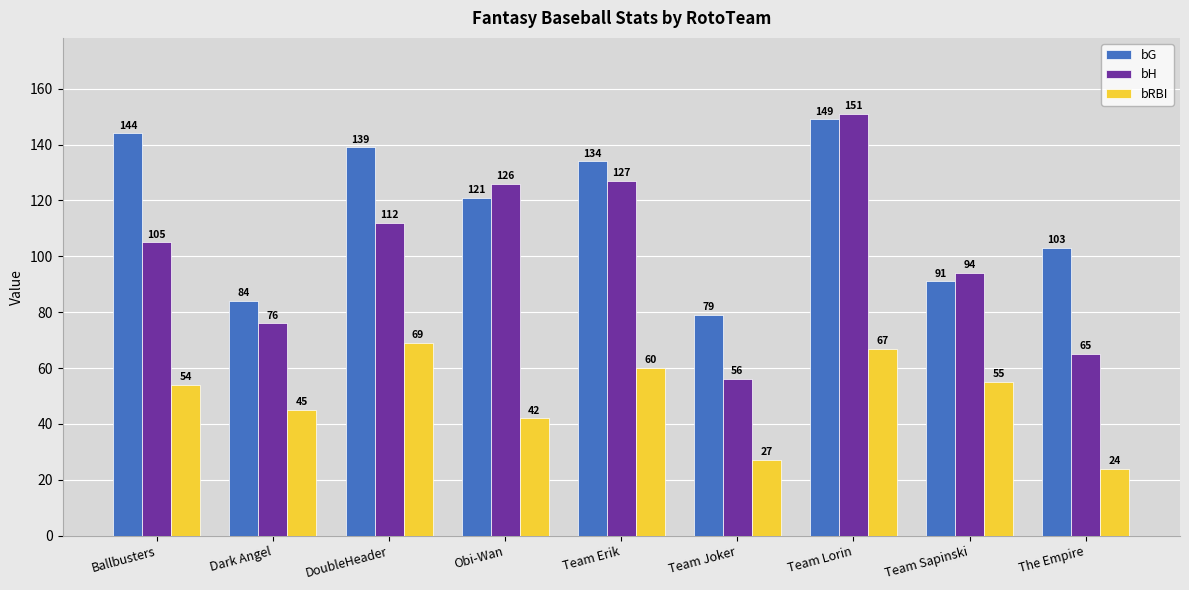

What is the label of the 1st bar from the left?

Ballbusters